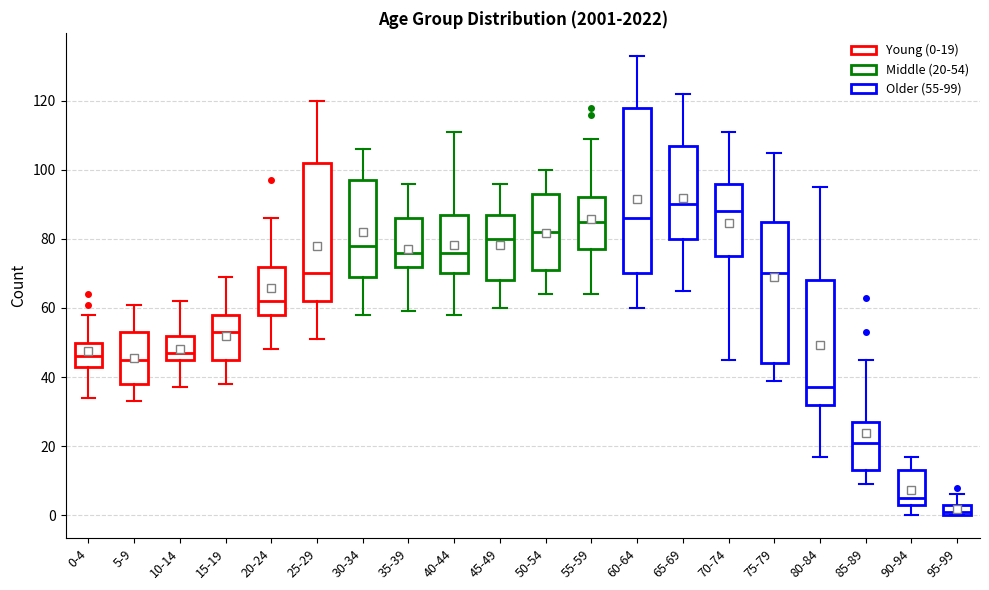

Which box has the highest median line?

65-69